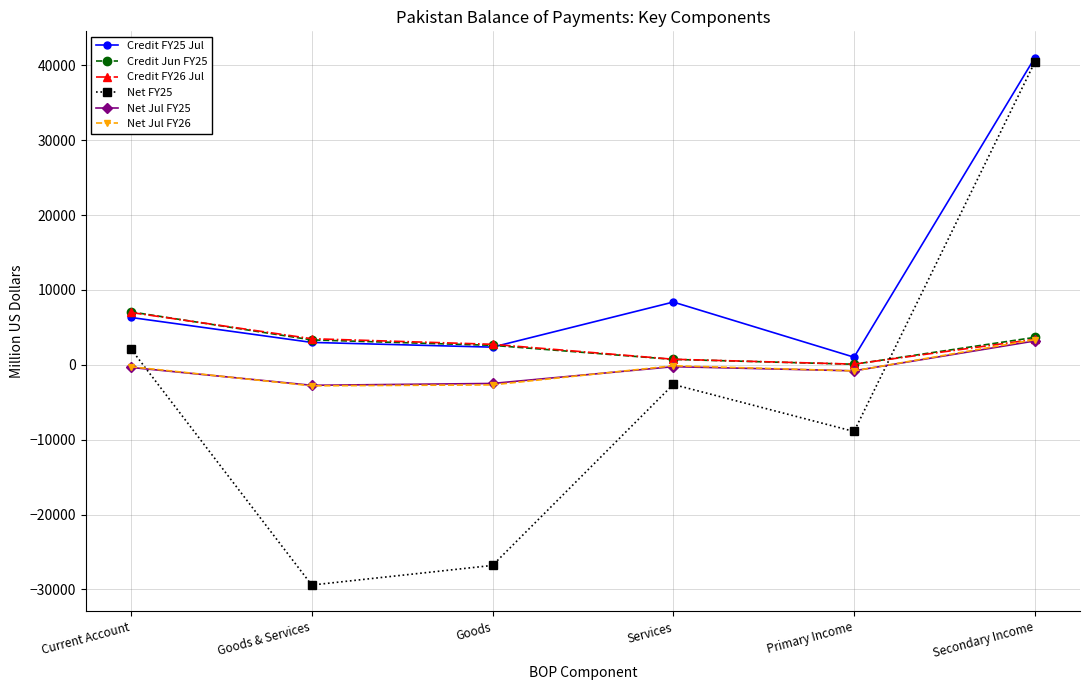

What value does the Credit FY26 Jul series have at Primary Income, to the nearest 100?

100